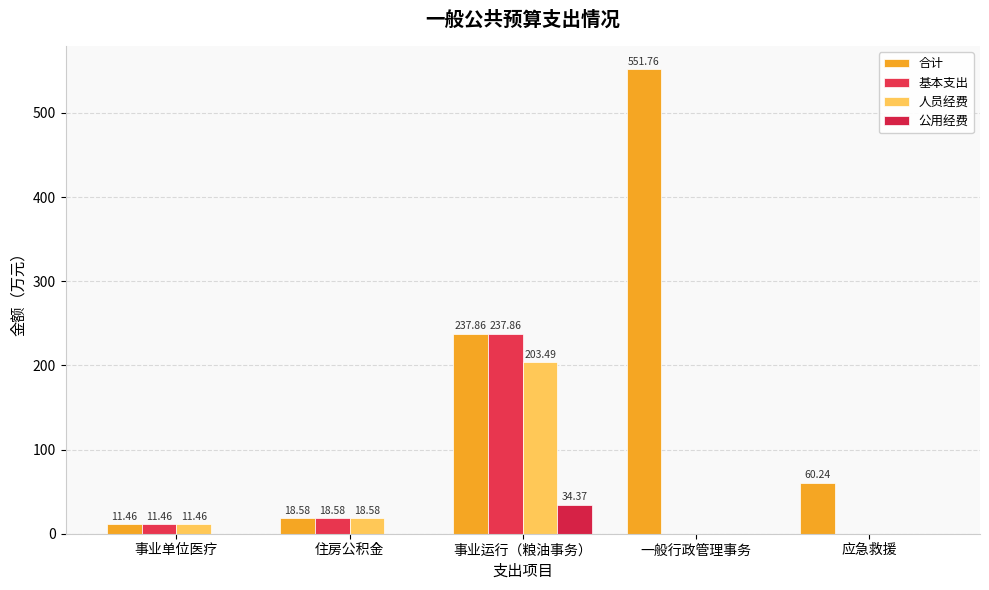

What is the total value across all series at 事业运行（粮油事务）?

713.6